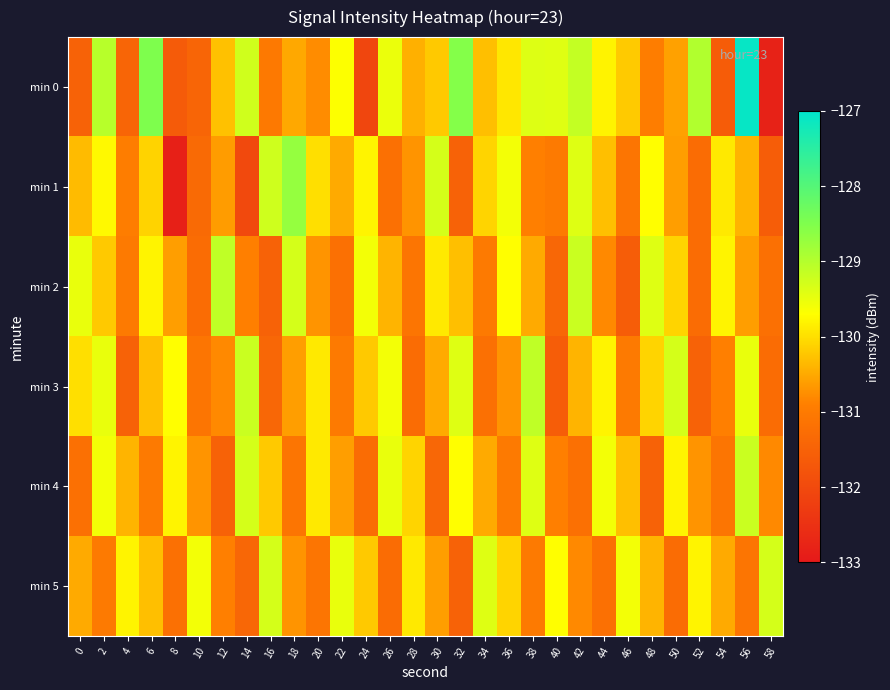

Reading right to left, list all the values displayed in this chart.

min 0: 58=-132.8	56=-127.1	54=-131.6	52=-129.0	50=-130.6	48=-130.9	46=-130.2	44=-129.8	42=-129.1	40=-129.4	38=-129.4	36=-129.9	34=-130.3	32=-128.5	30=-130.2	28=-130.4	26=-129.5	24=-132.1	22=-129.7	20=-130.8	18=-130.5	16=-131.0	14=-129.3	12=-130.3	10=-131.4	8=-131.6	6=-128.5	4=-131.4	2=-129.0	0=-131.5
min 1: 58=-131.6	56=-130.4	54=-129.9	52=-131.3	50=-130.6	48=-129.7	46=-131.1	44=-130.3	42=-129.4	40=-131.0	38=-130.9	36=-129.6	34=-130.1	32=-131.5	30=-129.3	28=-130.7	26=-131.2	24=-129.8	22=-130.5	20=-130.0	18=-128.7	16=-129.2	14=-132.0	12=-130.6	10=-131.3	8=-132.9	6=-130.1	4=-130.9	2=-129.7	0=-130.3
min 2: 58=-131.2	56=-130.6	54=-129.8	52=-131.3	50=-130.1	48=-129.4	46=-131.6	44=-130.8	42=-129.2	40=-131.4	38=-130.5	36=-129.7	34=-131.0	32=-130.3	30=-129.9	28=-131.1	26=-130.4	24=-129.6	22=-131.2	20=-130.7	18=-129.3	16=-131.5	14=-130.9	12=-129.1	10=-131.3	8=-130.6	6=-129.8	4=-131.0	2=-130.2	0=-129.5
min 3: 58=-131.3	56=-129.5	54=-130.9	52=-131.5	50=-129.3	48=-130.1	46=-131.0	44=-129.8	42=-130.4	40=-131.6	38=-129.1	36=-130.7	34=-131.2	32=-129.4	30=-130.5	28=-131.3	26=-129.6	24=-130.2	22=-131.0	20=-129.9	18=-130.6	16=-131.4	14=-129.2	12=-130.8	10=-131.1	8=-129.7	6=-130.3	4=-131.5	2=-129.5	0=-130.0
min 4: 58=-130.8	56=-129.2	54=-131.1	52=-130.7	50=-129.8	48=-131.5	46=-130.3	44=-129.6	42=-131.2	40=-130.9	38=-129.4	36=-131.0	34=-130.5	32=-129.7	30=-131.4	28=-130.1	26=-129.5	24=-131.3	22=-130.6	20=-129.9	18=-131.1	16=-130.2	14=-129.3	12=-131.5	10=-130.7	8=-129.8	6=-131.0	4=-130.4	2=-129.6	0=-131.2
min 5: 58=-129.3	56=-131.1	54=-130.5	52=-129.8	50=-131.3	48=-130.4	46=-129.6	44=-131.2	42=-130.8	40=-129.7	38=-131.0	36=-130.1	34=-129.4	32=-131.5	30=-130.6	28=-129.9	26=-131.3	24=-130.2	22=-129.5	20=-131.1	18=-130.7	16=-129.3	14=-131.4	12=-130.9	10=-129.6	8=-131.2	6=-130.3	4=-129.8	2=-131.0	0=-130.5